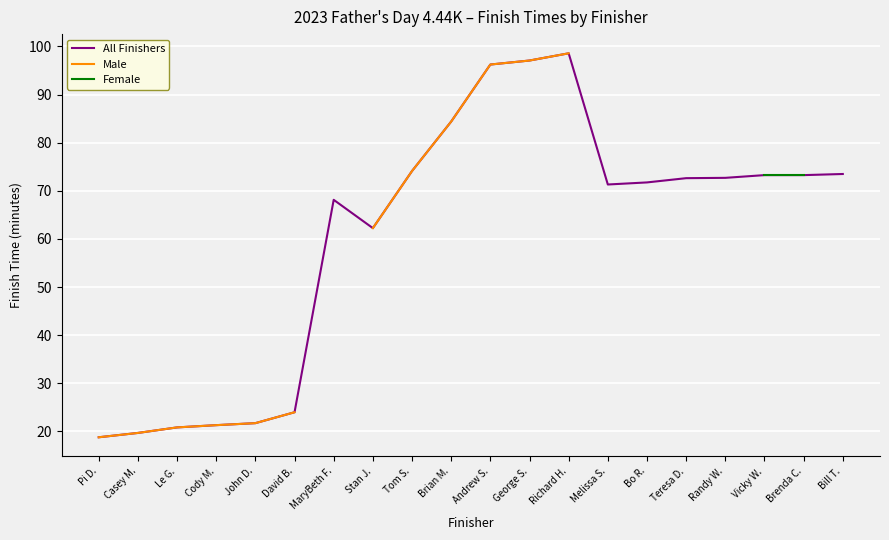

At which label does Male first exceed 96?

Andrew S.